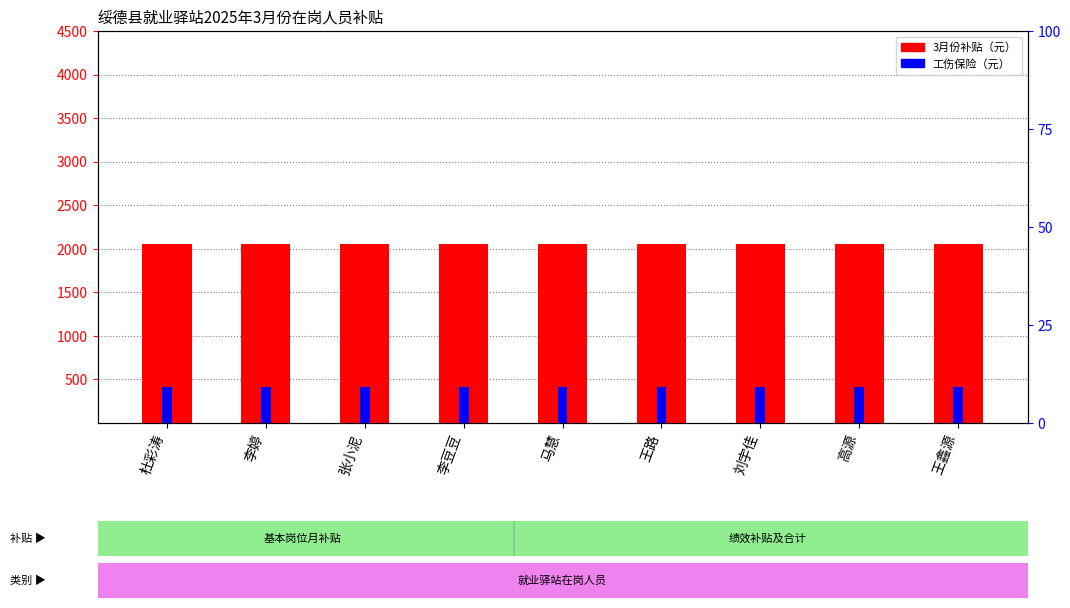

What is the value of the 工伤保险（元） bar at the 9th from the left?

9.1